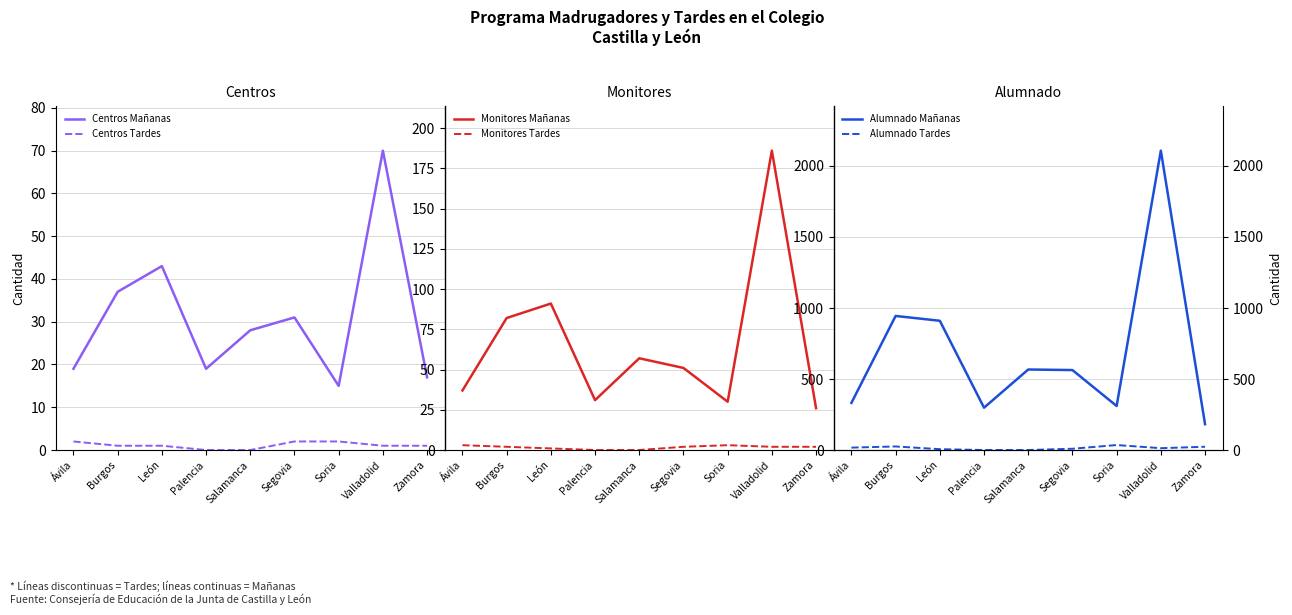

Rank the series at León from highest to lowest value.

Alumnado Mañanas, Monitores Mañanas, Centros Mañanas, Alumnado Tardes, Centros Tardes, Monitores Tardes